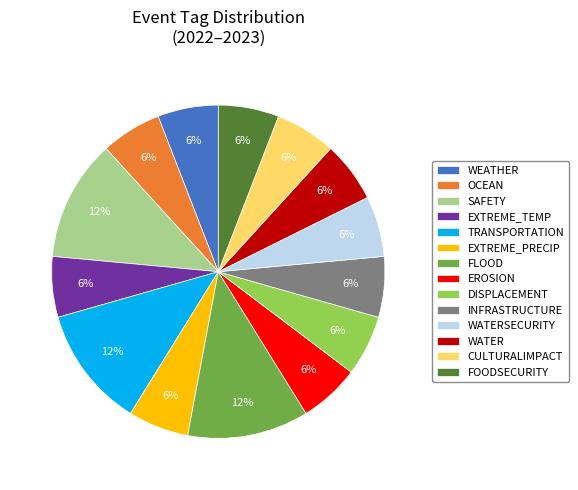

Do FOODSECURITY and EROSION together represent more than half of the pie?

No